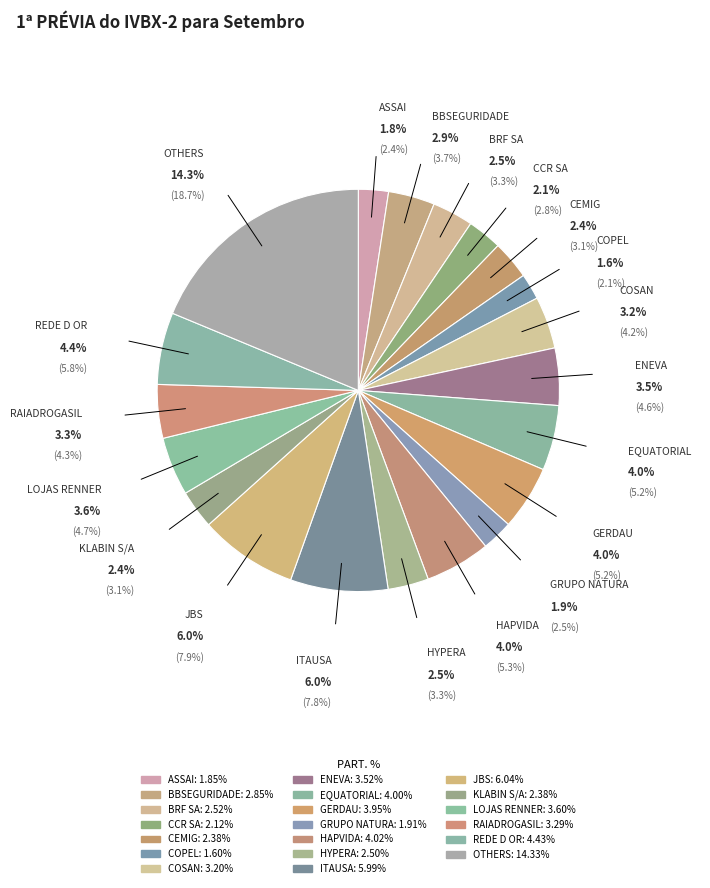

Is BR MALLS PAR the majority of the pie?

No